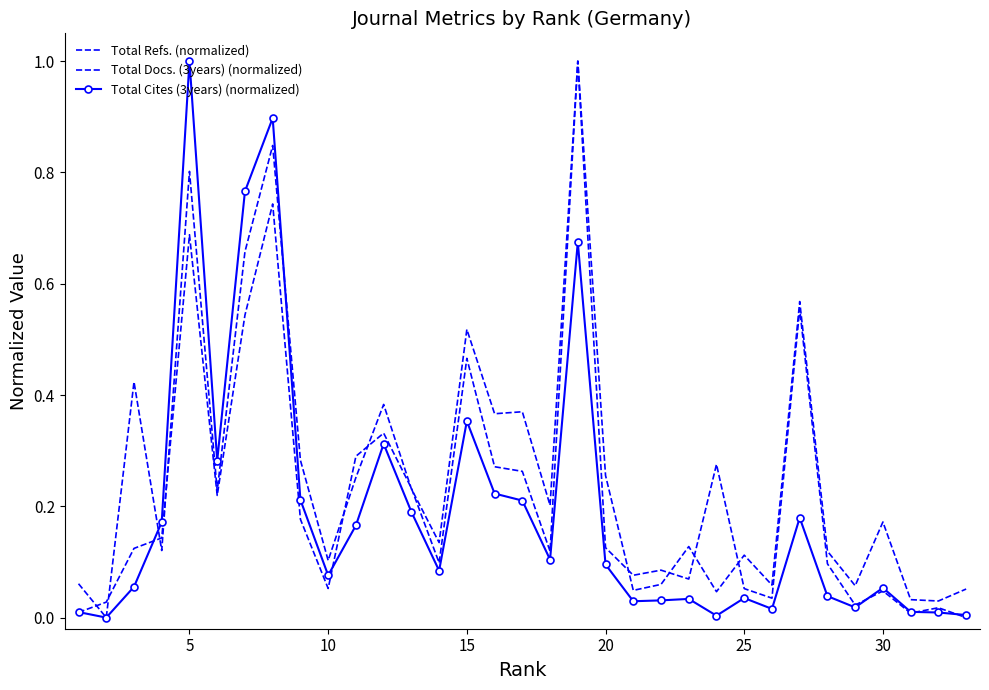

What are all the series names shown in the legend?

Total Refs. (normalized), Total Docs. (3years) (normalized), Total Cites (3years) (normalized)